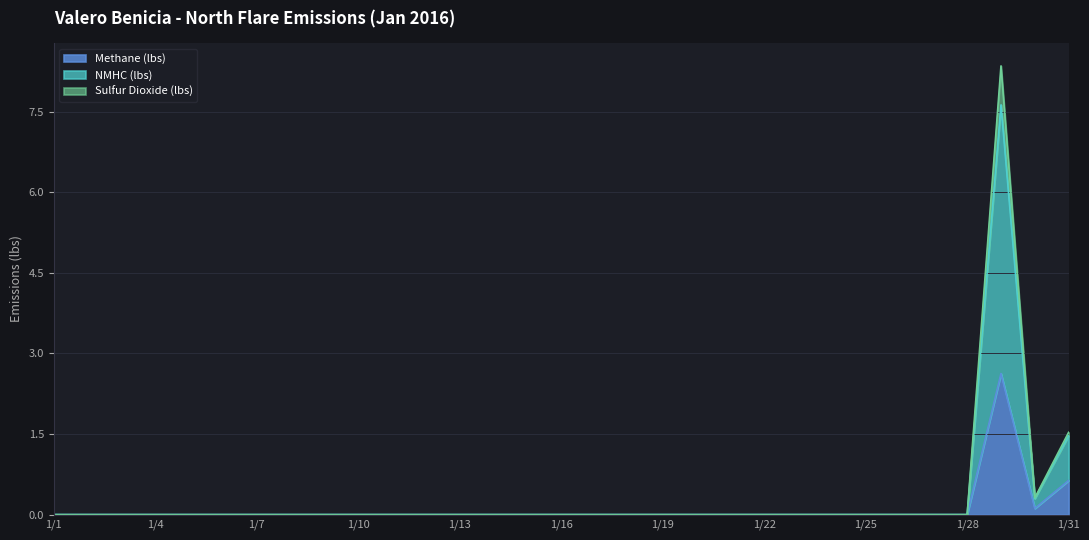

Which series has the largest range (max minus min)?

NMHC (lbs)